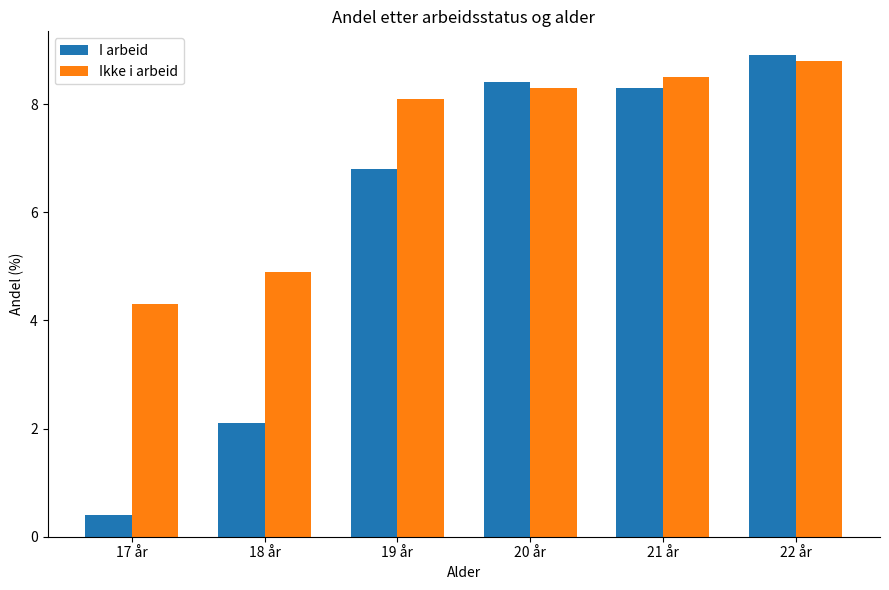

Read the Ikke i arbeid value at 18 år.

4.9